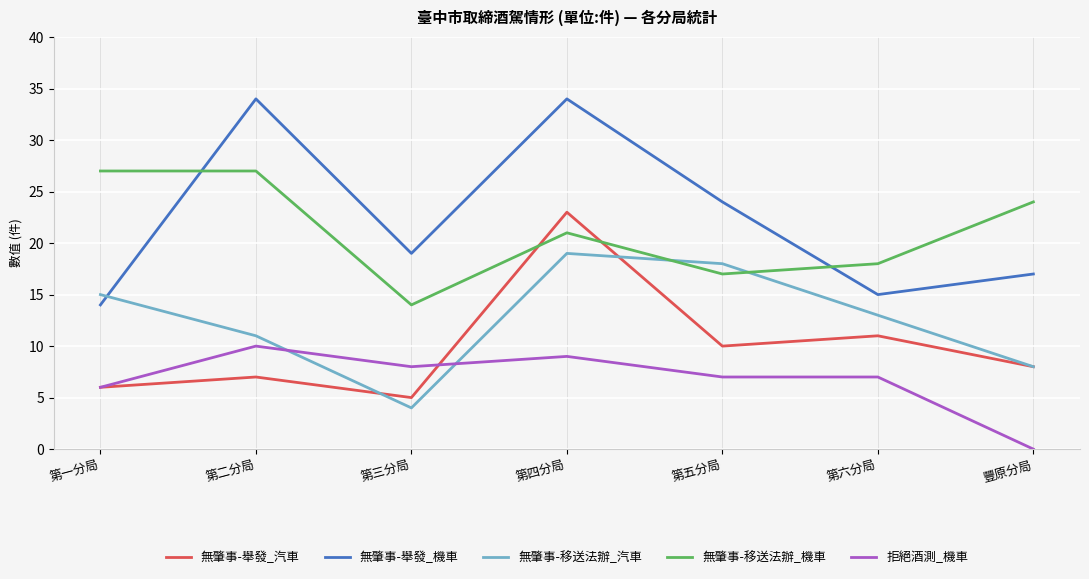

Reading left to right, transcribe all the data shown in this chart.

無肇事-舉發_汽車: 6	7	5	23	10	11	8
無肇事-舉發_機車: 14	34	19	34	24	15	17
無肇事-移送法辦_汽車: 15	11	4	19	18	13	8
無肇事-移送法辦_機車: 27	27	14	21	17	18	24
拒絕酒測_機車: 6	10	8	9	7	7	0